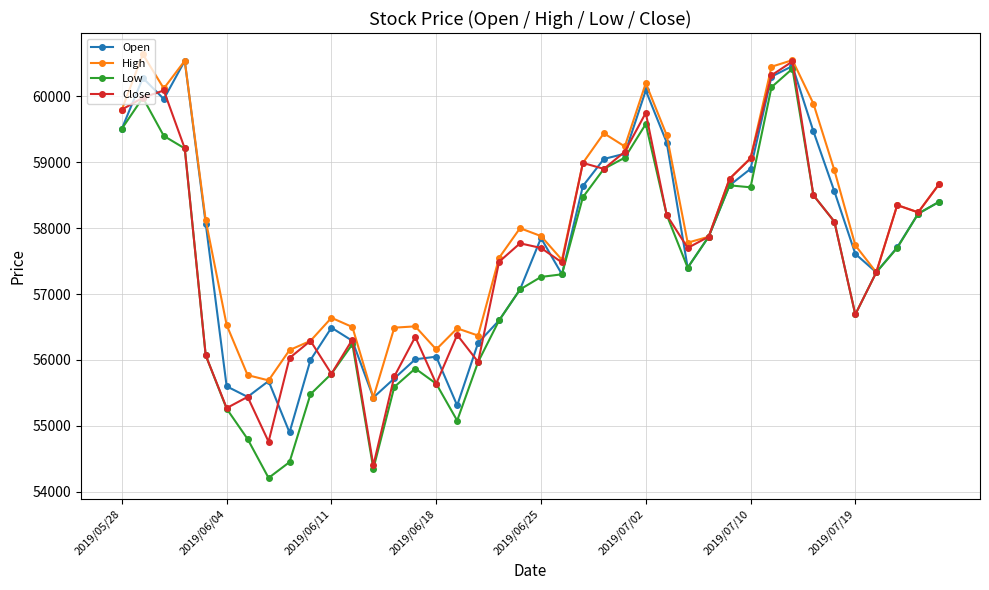

Is this an area chart (filled region under the line)?

No